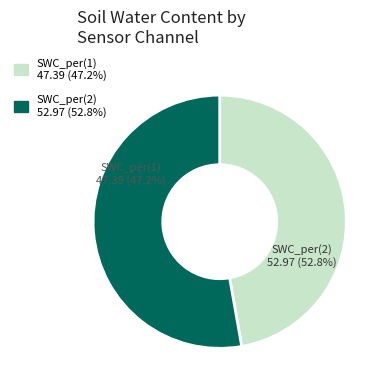

Do SWC_per(1) and SWC_per(2) together represent more than half of the pie?

Yes